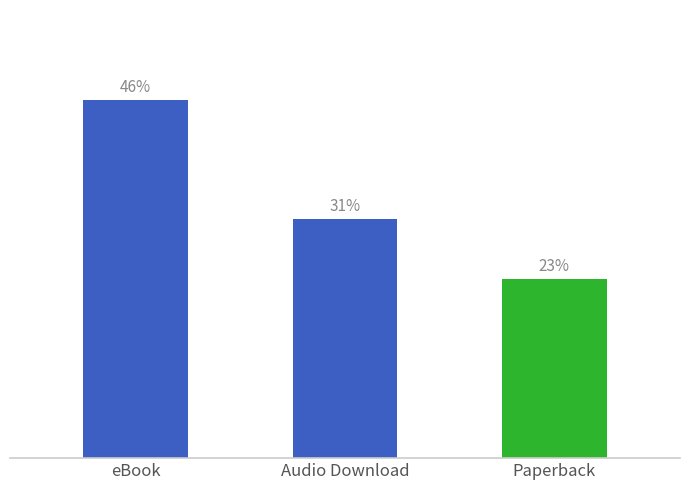

What is the label of the 3rd bar from the right?

eBook